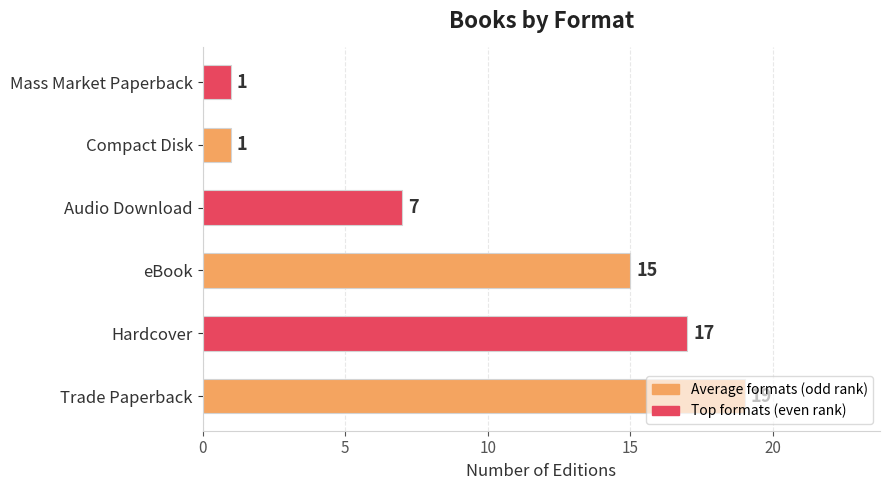

True or false: the data shows 15 at eBook.

True